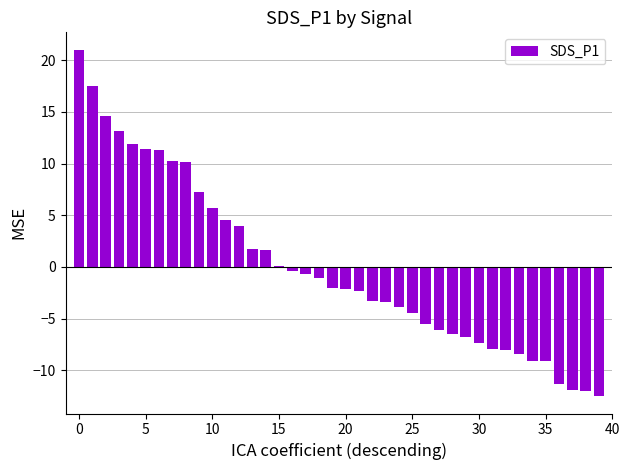

What is the greatest value displayed?

21.0